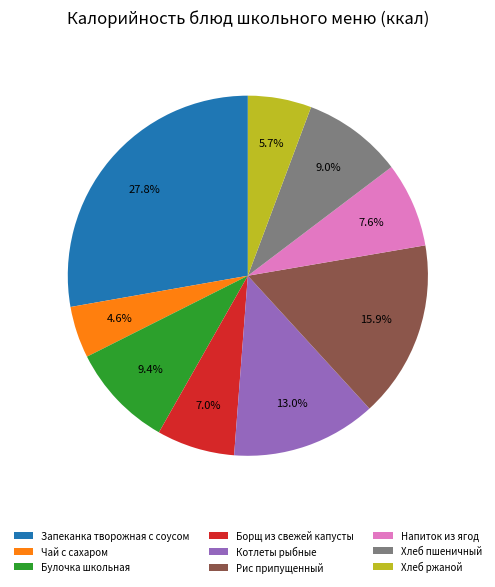

Which slice is the smallest?

Чай с сахаром